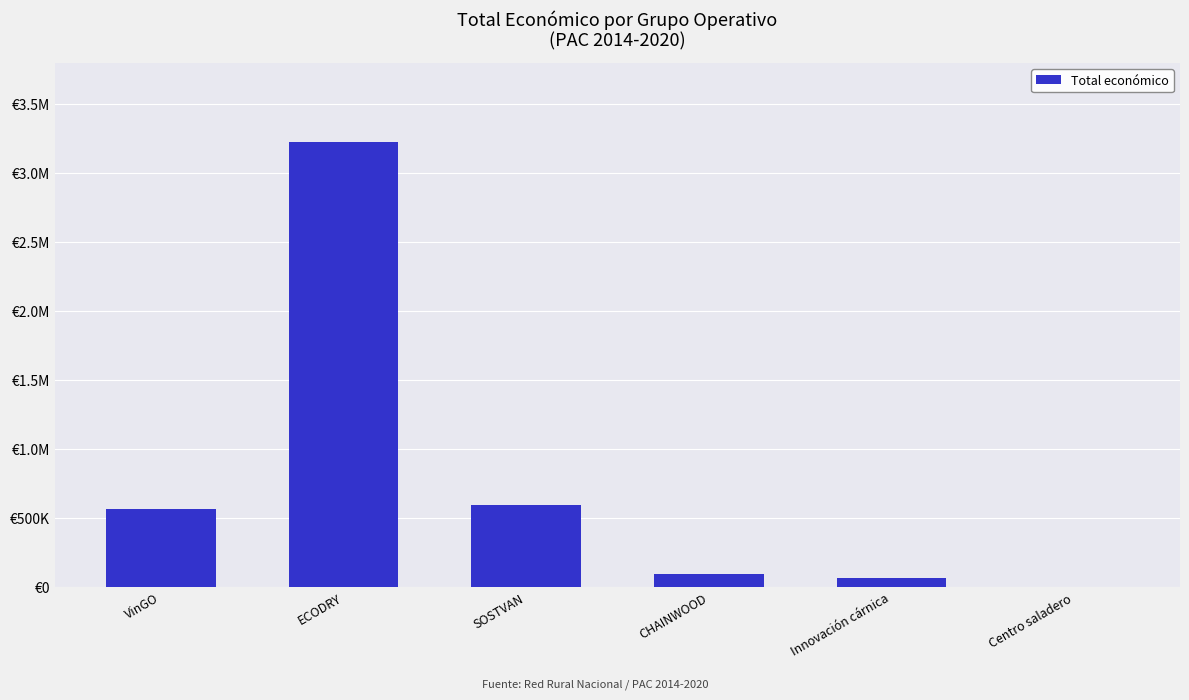

What is the difference between the second highest and second lowest values?

526330